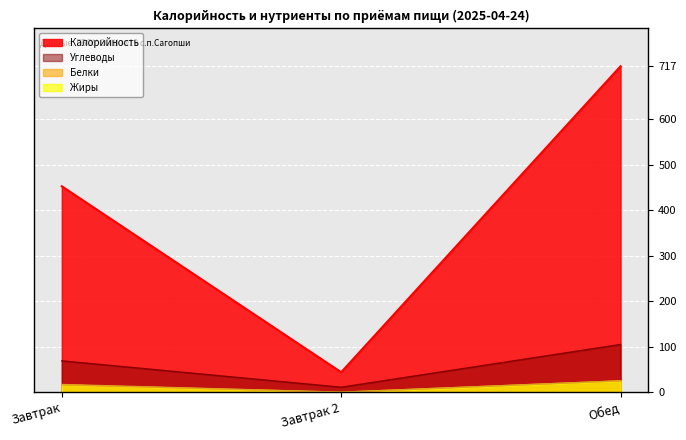

What is the label of the 2nd point from the left?

Завтрак 2